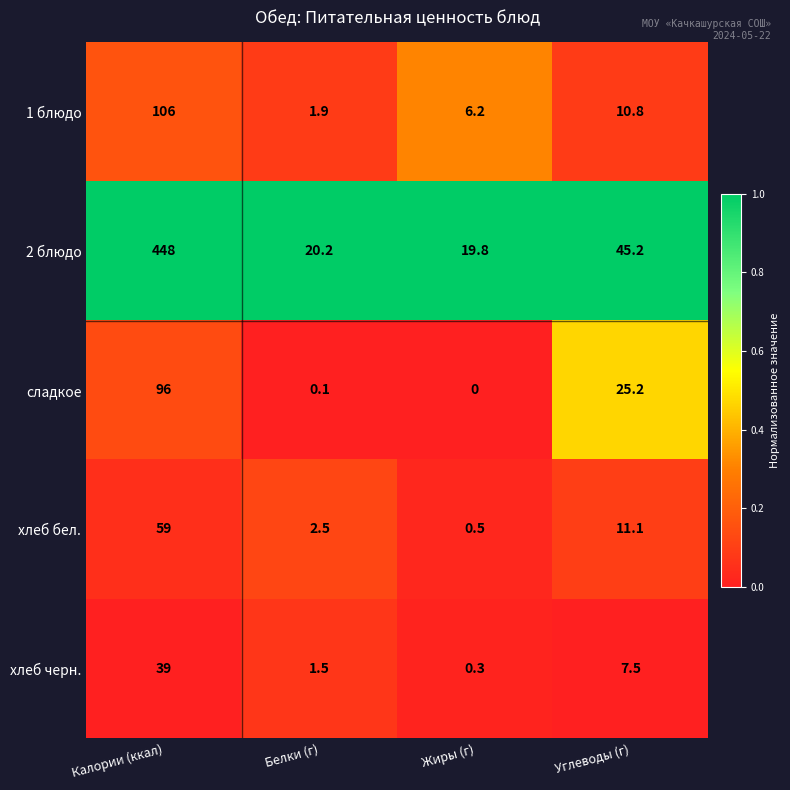

How many series are shown in this chart?

5